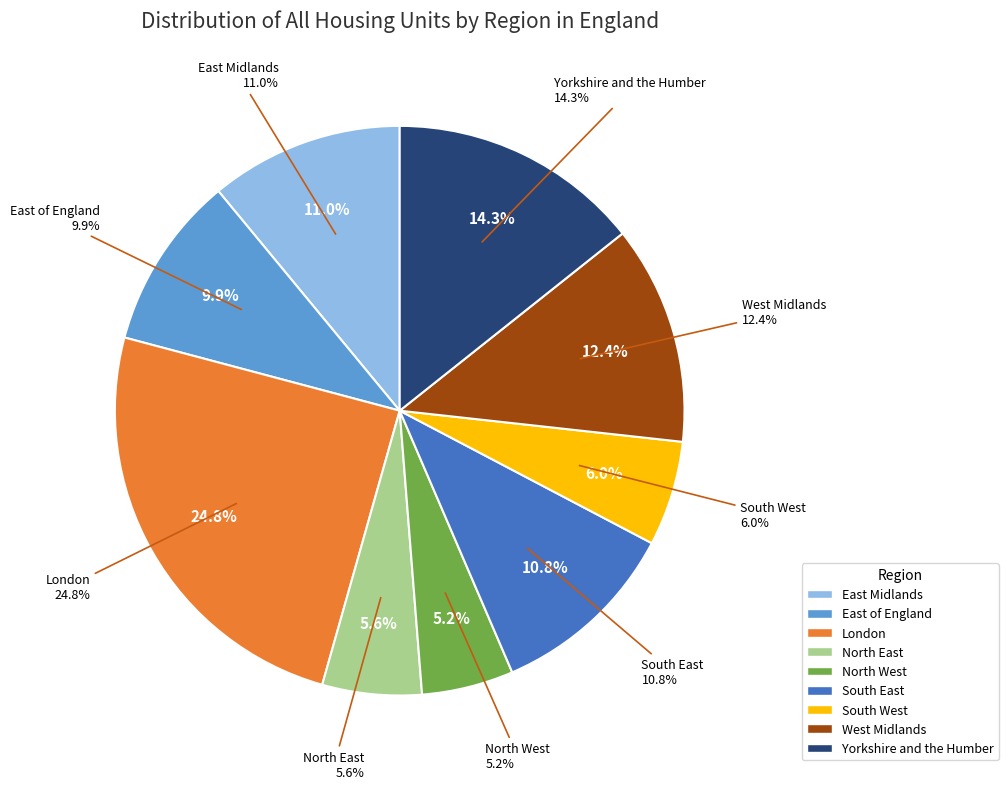

What is the smallest slice in the pie chart?

North West